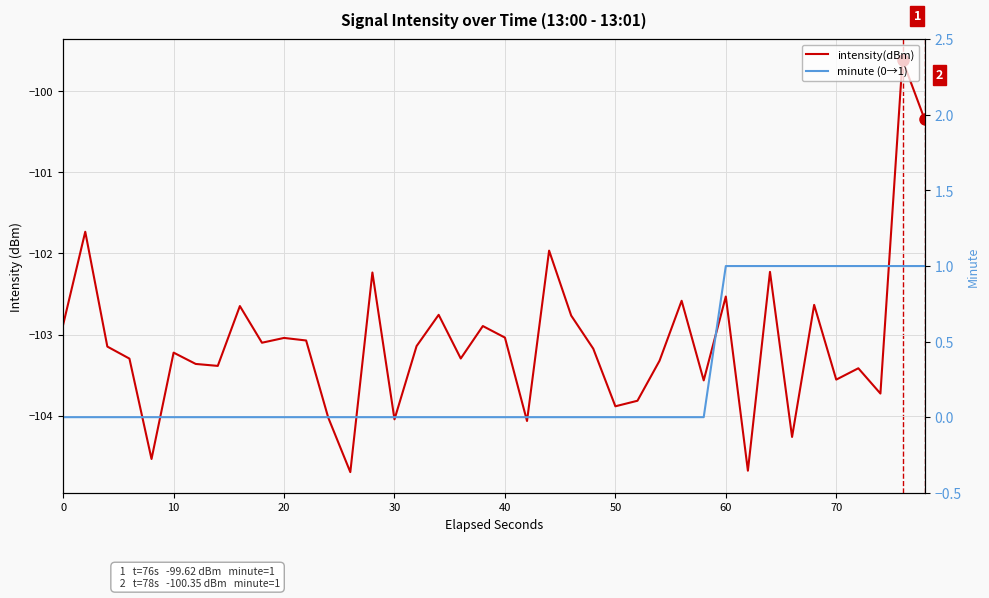

What is the sum of all minute (0→1) values?

10.0